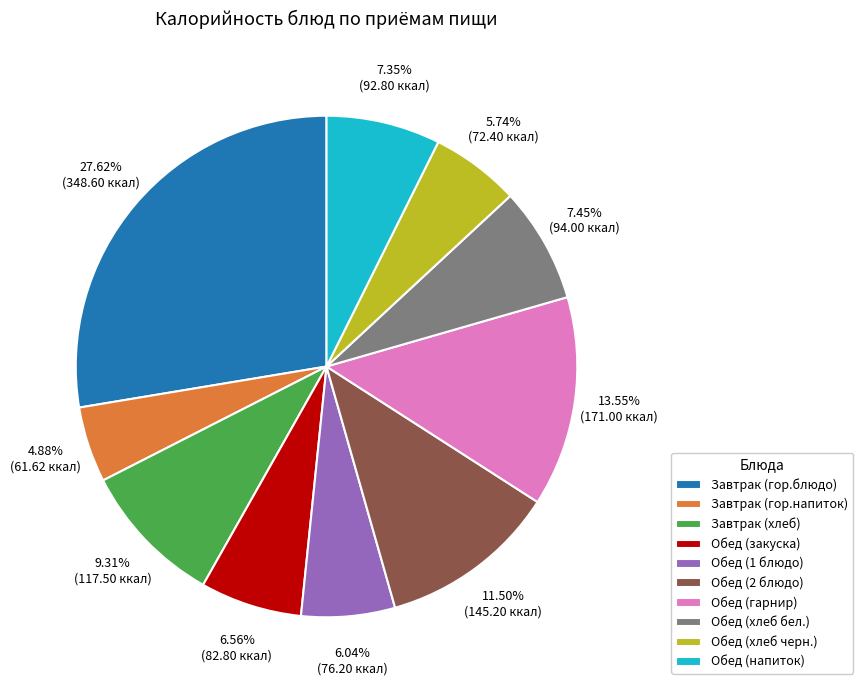

Between Завтрак (хлеб) and Завтрак (гор.блюдо), which is larger?

Завтрак (гор.блюдо)